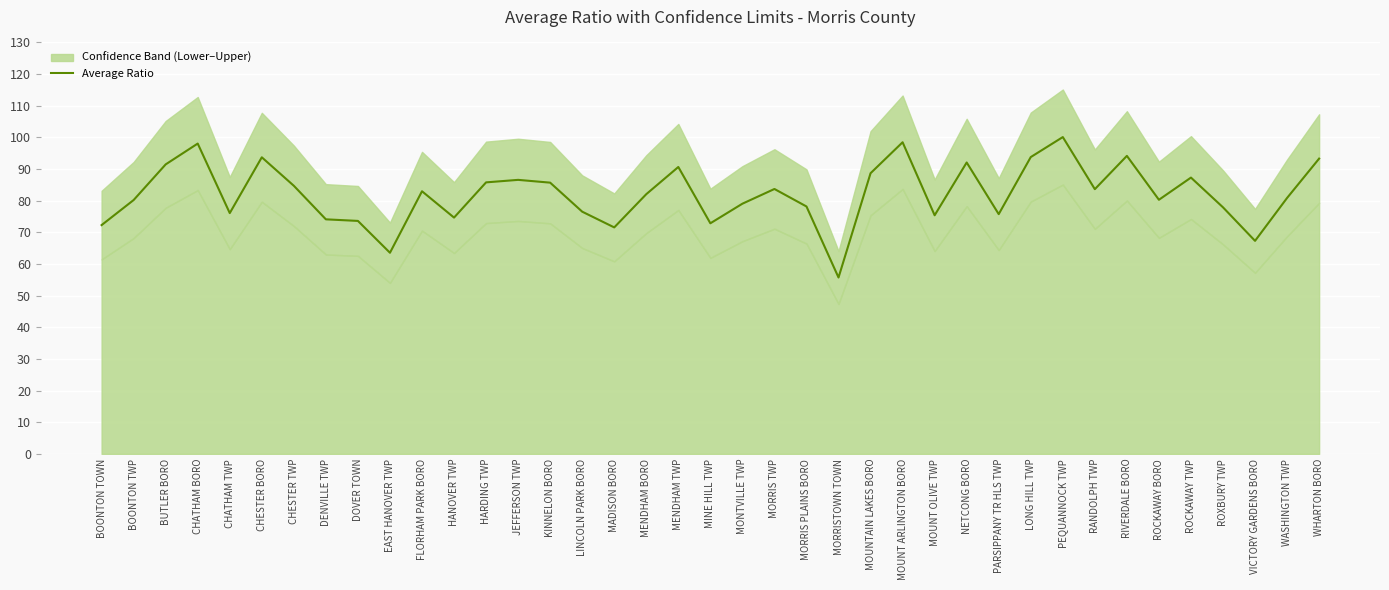

Rank the categories by value from lowest to highest.

MORRISTOWN TOWN, EAST HANOVER TWP, VICTORY GARDENS BORO, MADISON BORO, BOONTON TOWN, MINE HILL TWP, DOVER TOWN, DENVILLE TWP, HANOVER TWP, MOUNT OLIVE TWP, PARSIPPANY TR HLS TWP, CHATHAM TWP, LINCOLN PARK BORO, ROXBURY TWP, MORRIS PLAINS BORO, MONTVILLE TWP, BOONTON TWP, ROCKAWAY BORO, WASHINGTON TWP, MENDHAM BORO, FLORHAM PARK BORO, RANDOLPH TWP, MORRIS TWP, CHESTER TWP, KINNELON BORO, HARDING TWP, JEFFERSON TWP, ROCKAWAY TWP, MOUNTAIN LAKES BORO, MENDHAM TWP, BUTLER BORO, NETCONG BORO, WHARTON BORO, CHESTER BORO, LONG HILL TWP, RIVERDALE BORO, CHATHAM BORO, MOUNT ARLINGTON BORO, PEQUANNOCK TWP